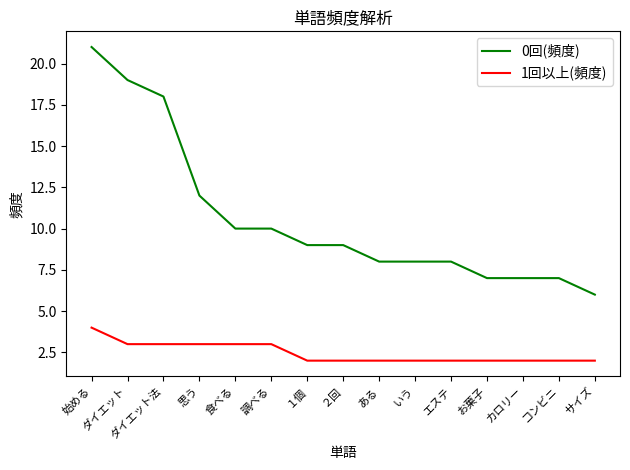

The 0回(頻度) series shows 8 at ある. True or false?

True